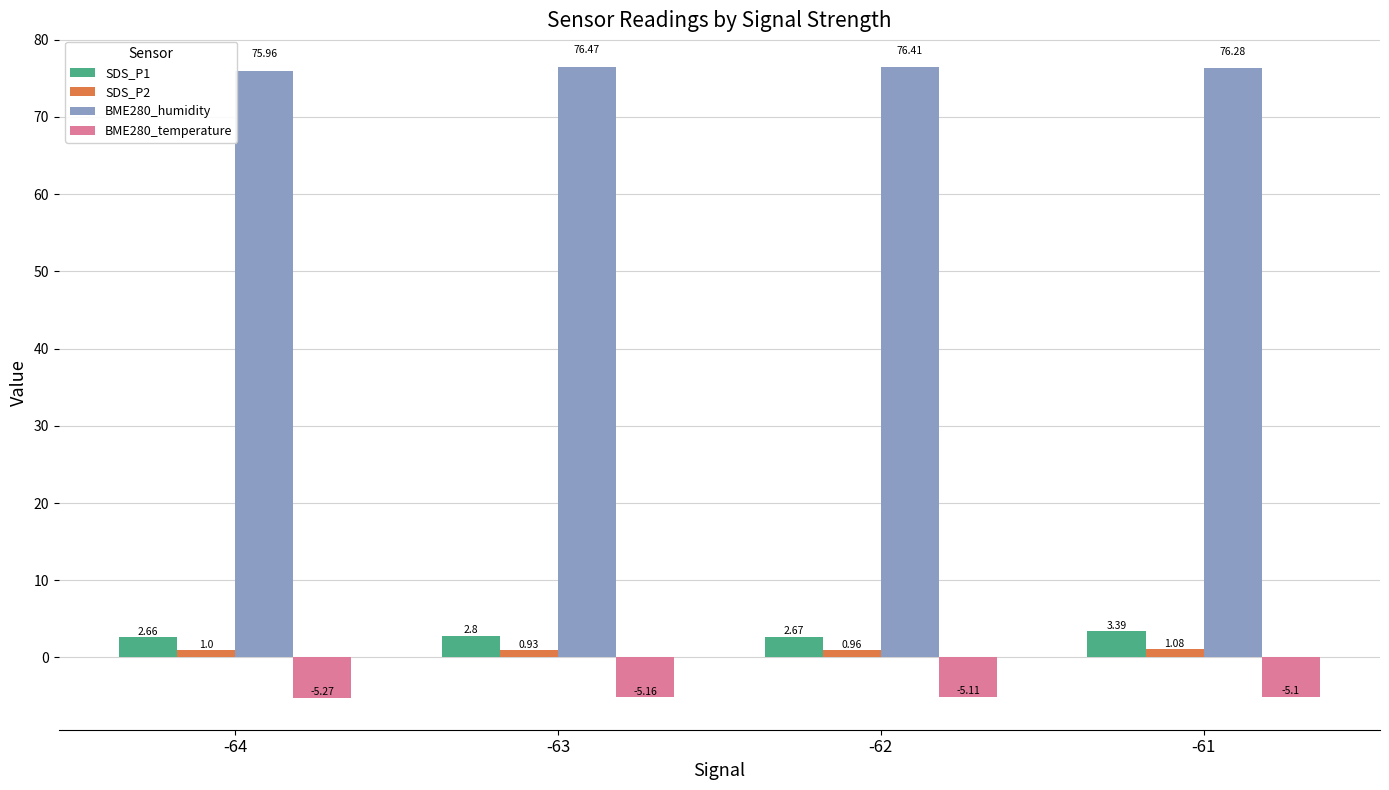

What is the value of the SDS_P1 bar at the 2nd from the left?

2.8